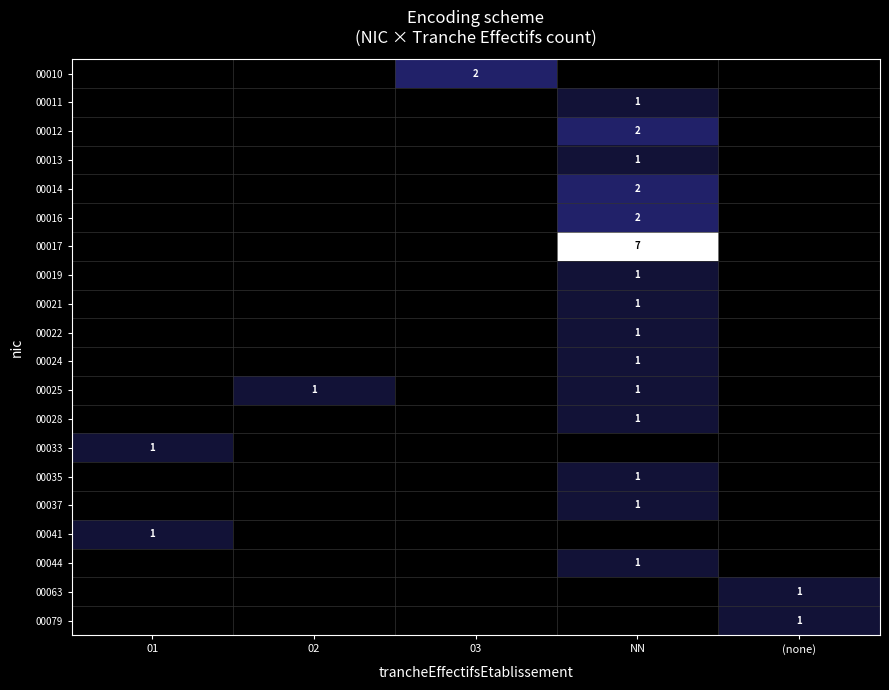

At which category is the sum across all series the highest?

NN